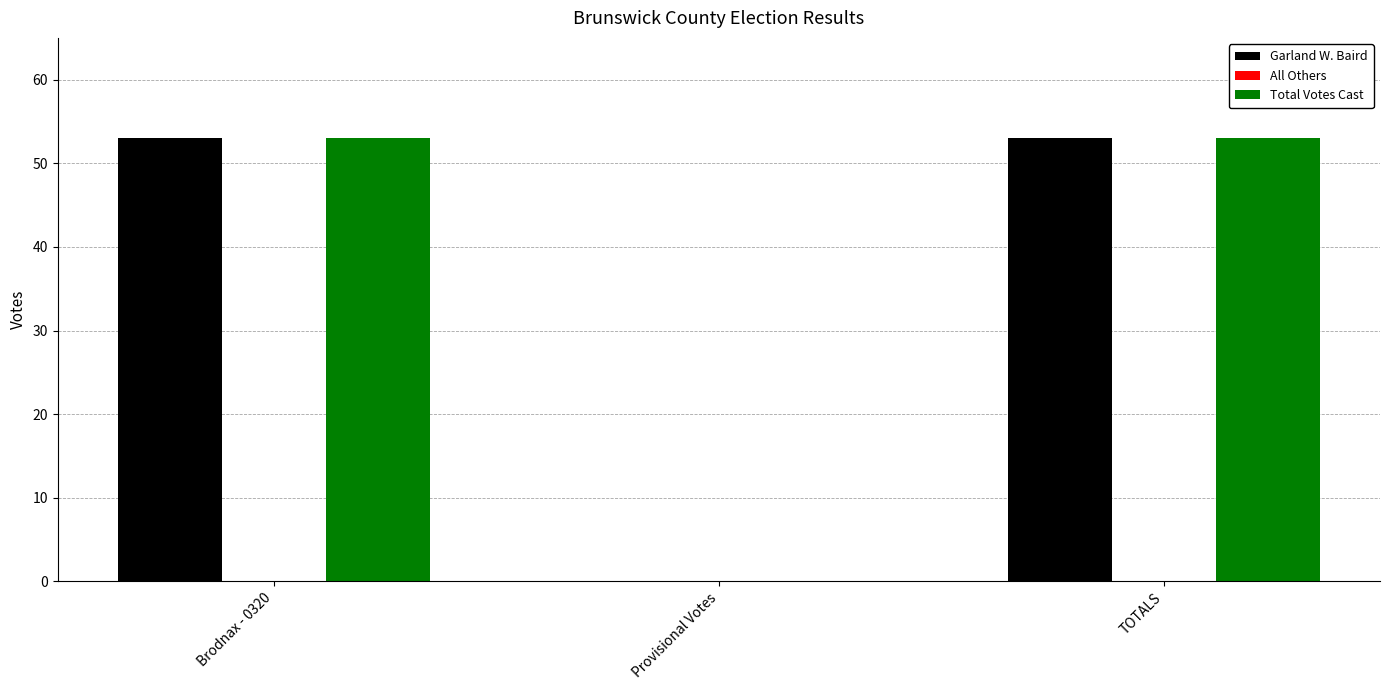

Does the chart contain stacked bars?

No